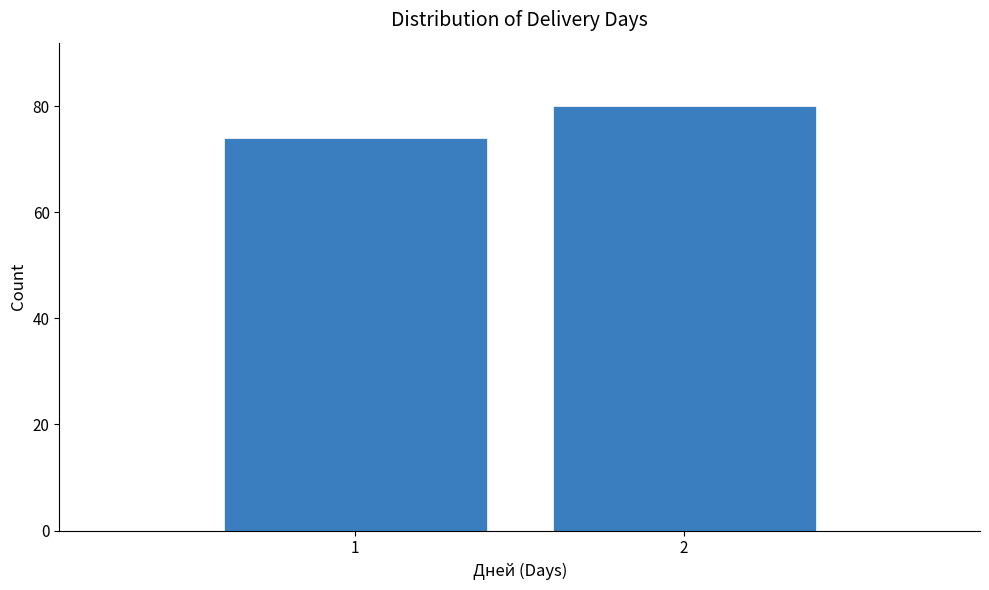

Reading right to left, list all the values displayed in this chart.

80	74